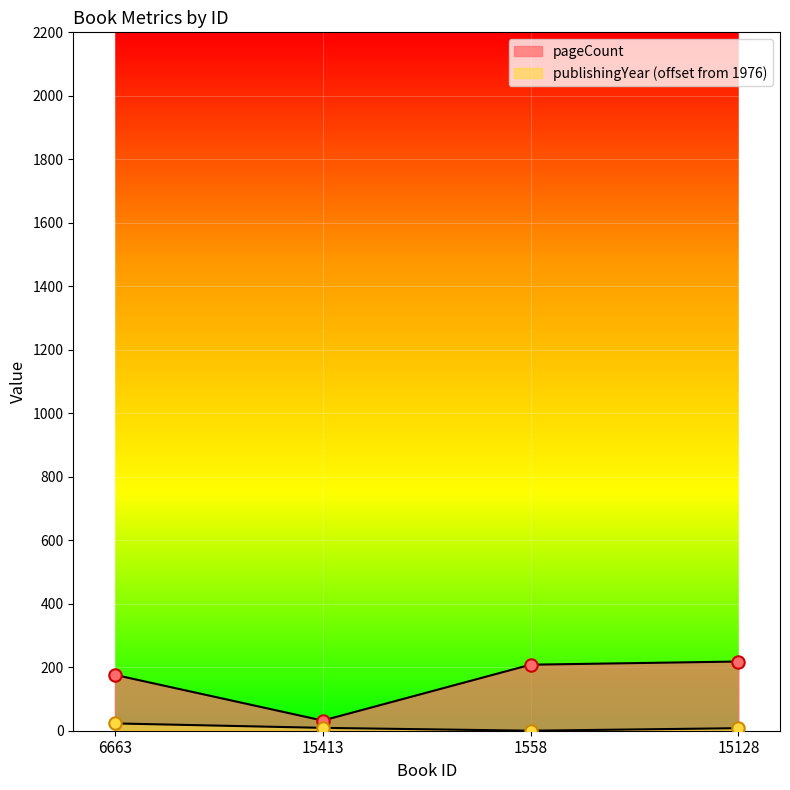

At which category is the sum across all series the highest?

15128